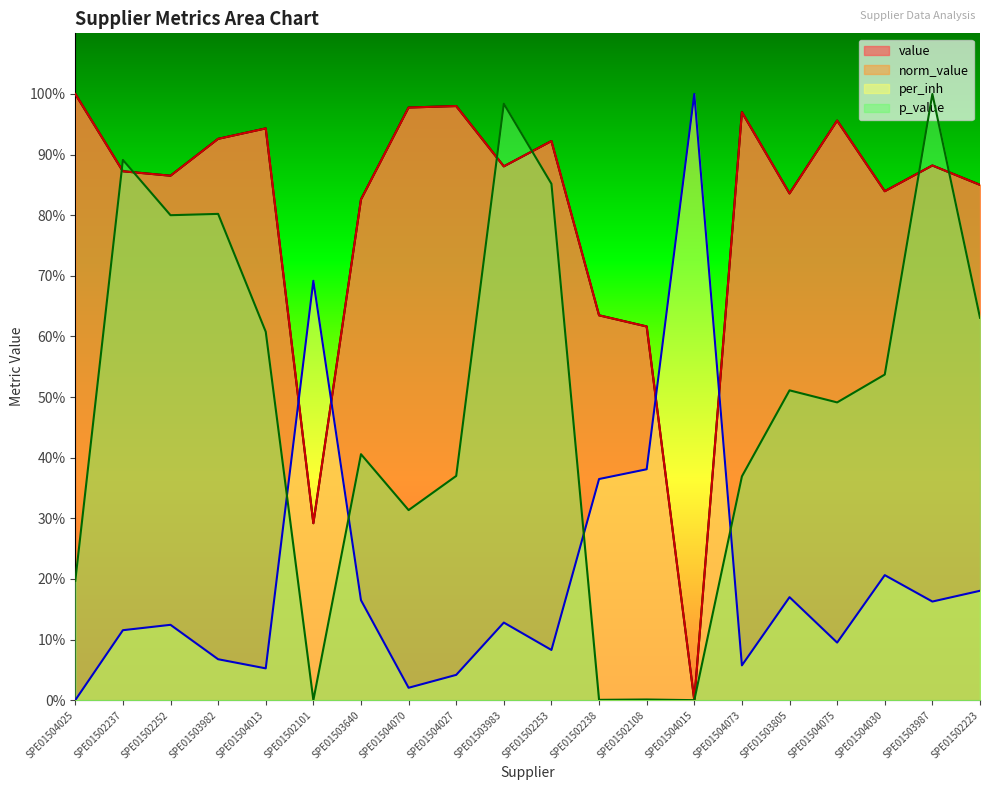

Reading right to left, transcribe all the data shown in this chart.

value: 0.9	0.9	0.8	1.0	0.8	1.0	0.0	0.6	0.6	0.9	0.9	1.0	1.0	0.8	0.3	0.9	0.9	0.9	0.9	1.0
norm_value: 0.9	0.9	0.8	1.0	0.8	1.0	0.0	0.6	0.6	0.9	0.9	1.0	1.0	0.8	0.3	0.9	0.9	0.9	0.9	1.0
per_inh: 0.2	0.2	0.2	0.1	0.2	0.1	1.0	0.4	0.4	0.1	0.1	0.0	0.0	0.2	0.7	0.1	0.1	0.1	0.1	0.0
p_value: 0.6	1.0	0.5	0.5	0.5	0.4	0.0	0.0	0.0	0.9	1.0	0.4	0.3	0.4	0.0	0.6	0.8	0.8	0.9	0.2